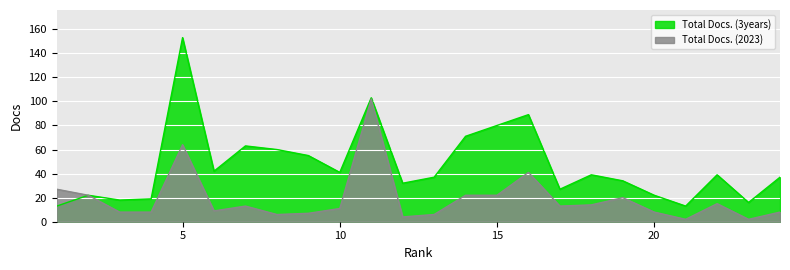

Is it true that Total Docs. (2023) equals 22 at 2?

True